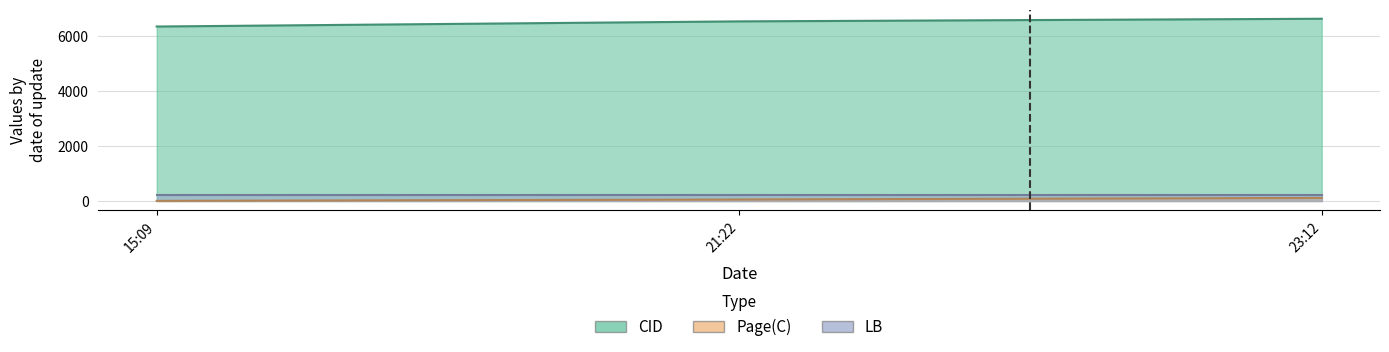

What position from the right is 2014-11-06 21:22:40?

2